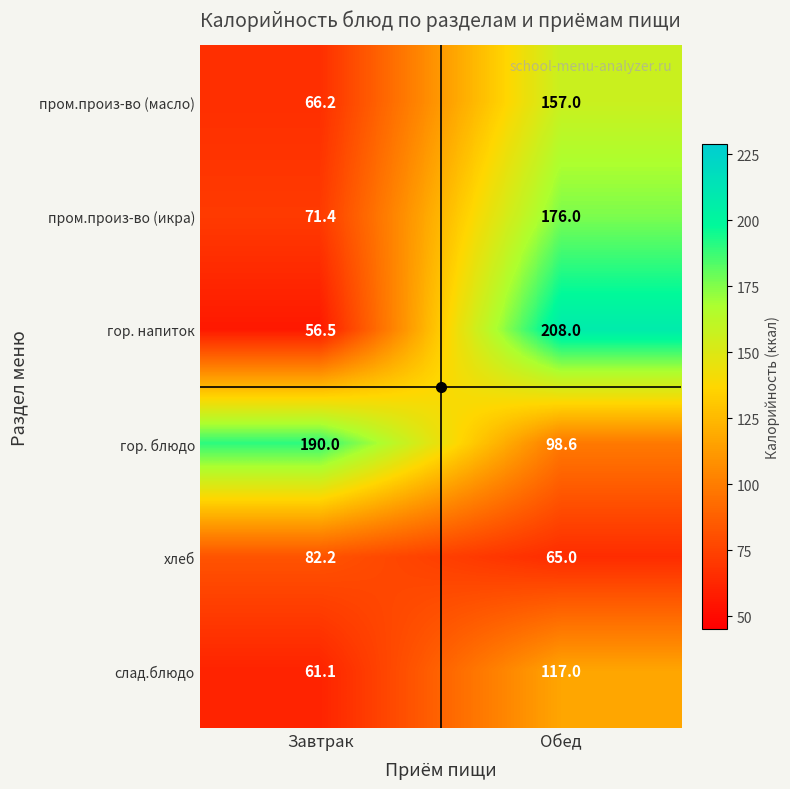

At which label does хлеб first exceed 82?

Завтрак